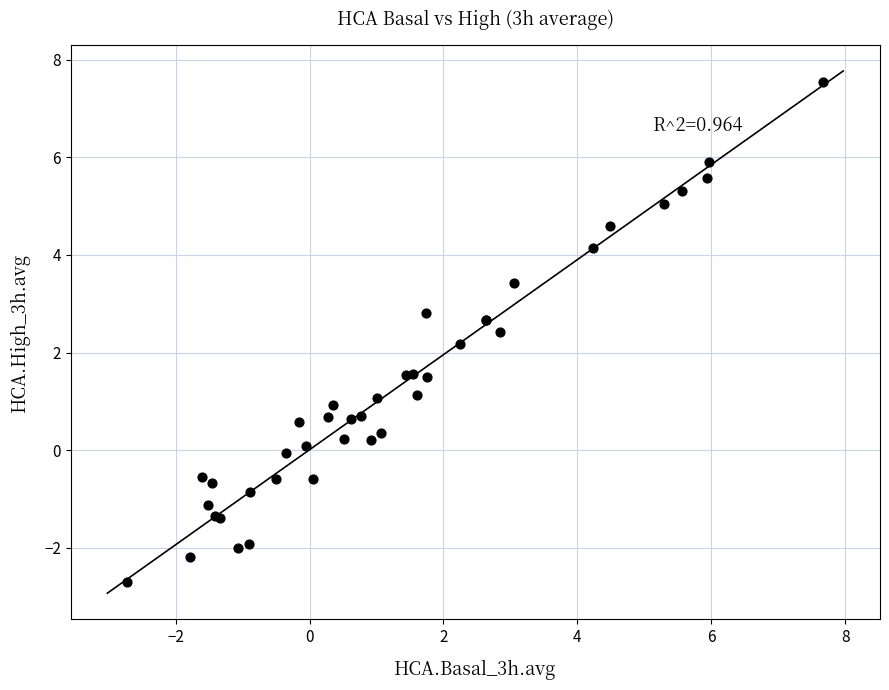

What Y value in the scatter plot is closest to 2?

2.2